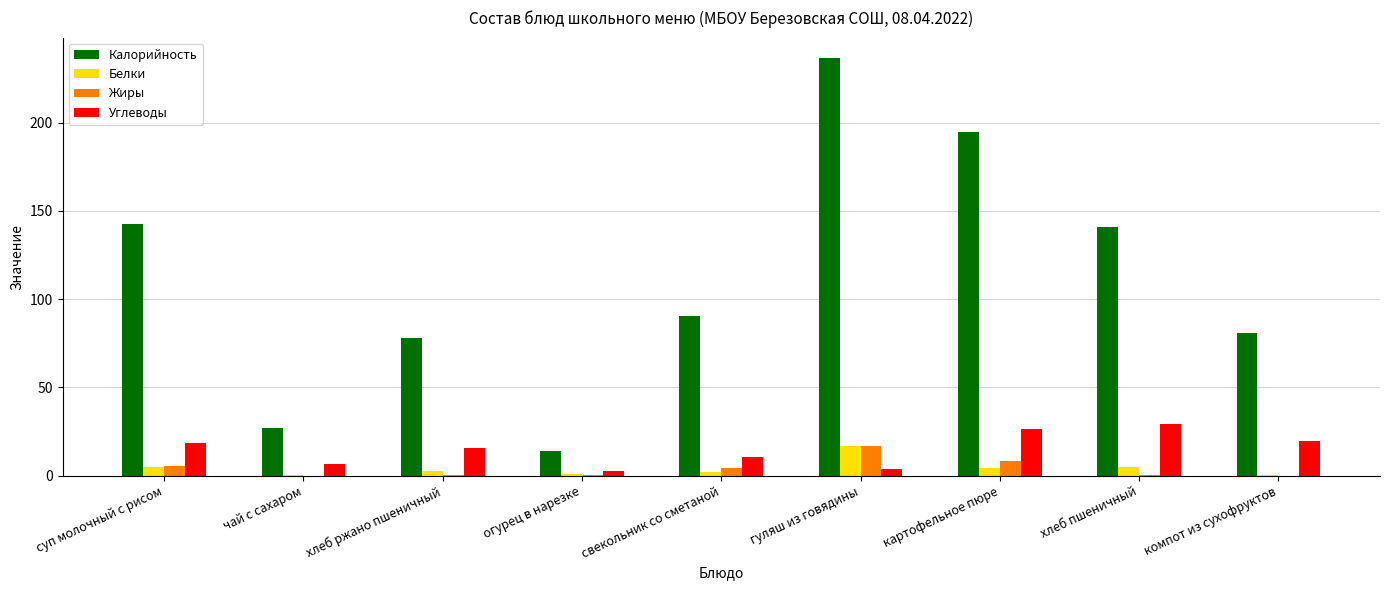

At which category is the sum across all series the highest?

гуляш из говядины